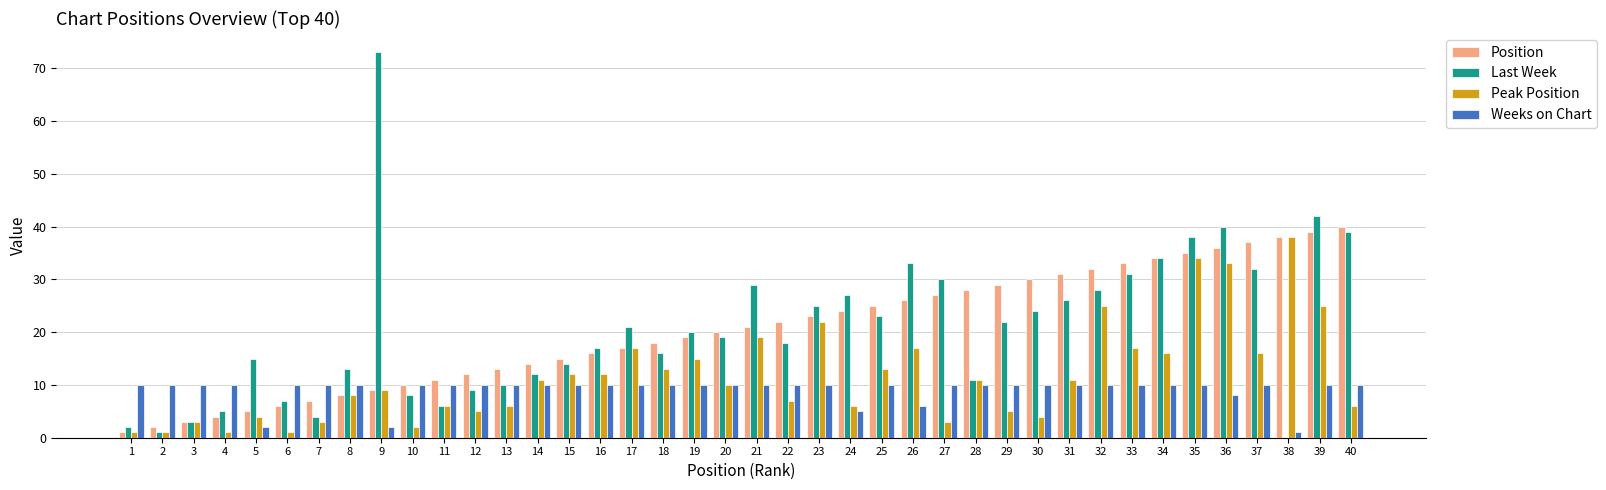

Between 22 and 32, which series saw the biggest shift?

Peak Position